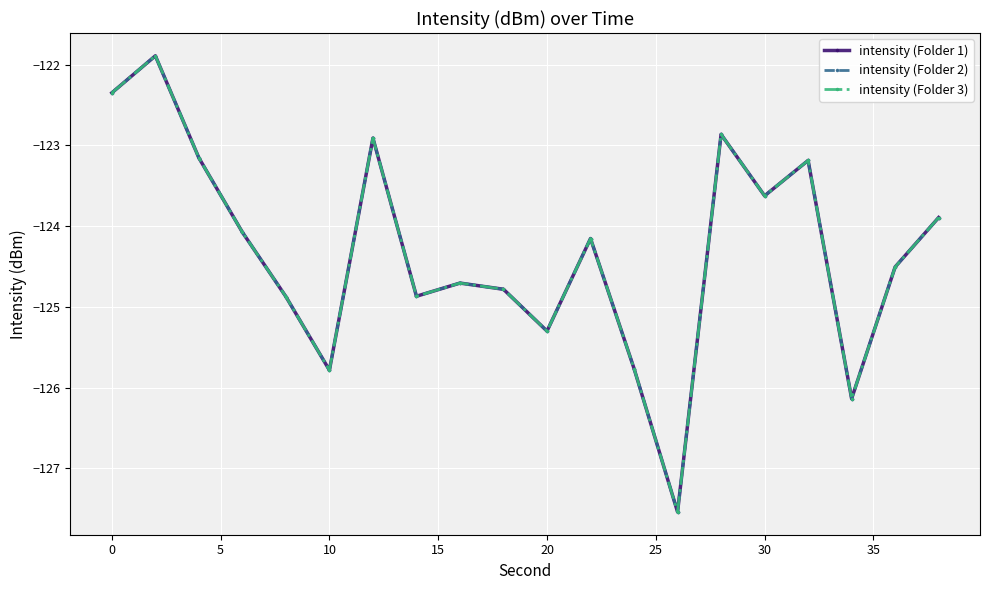

True or false: intensity (Folder 2) and intensity (Folder 3) cross at least once.

False